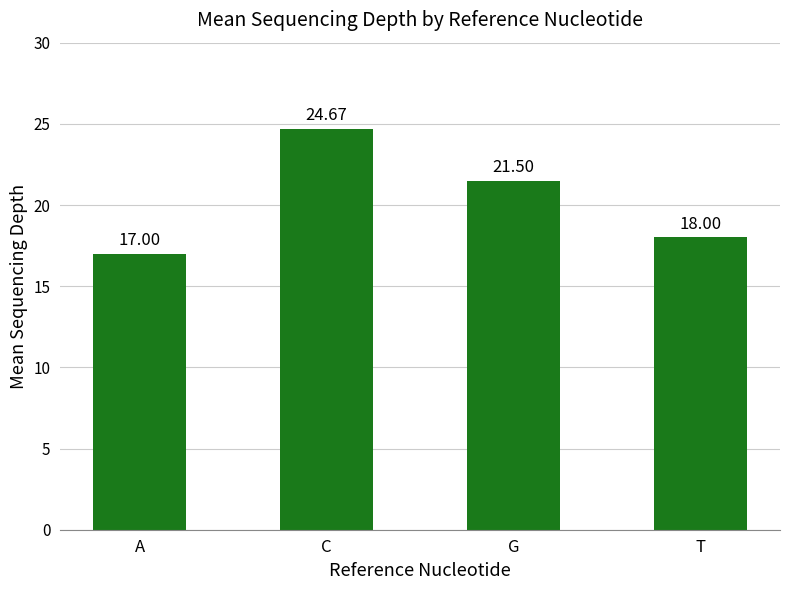

What is the label of the 1st bar from the right?

T